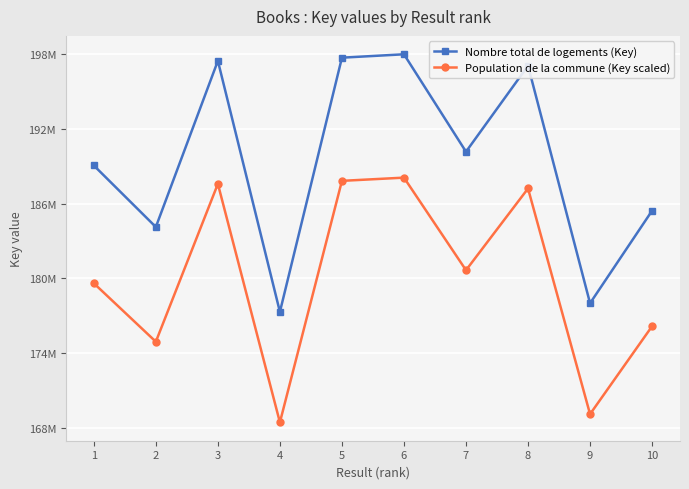

Does the chart have visible grid lines?

Yes